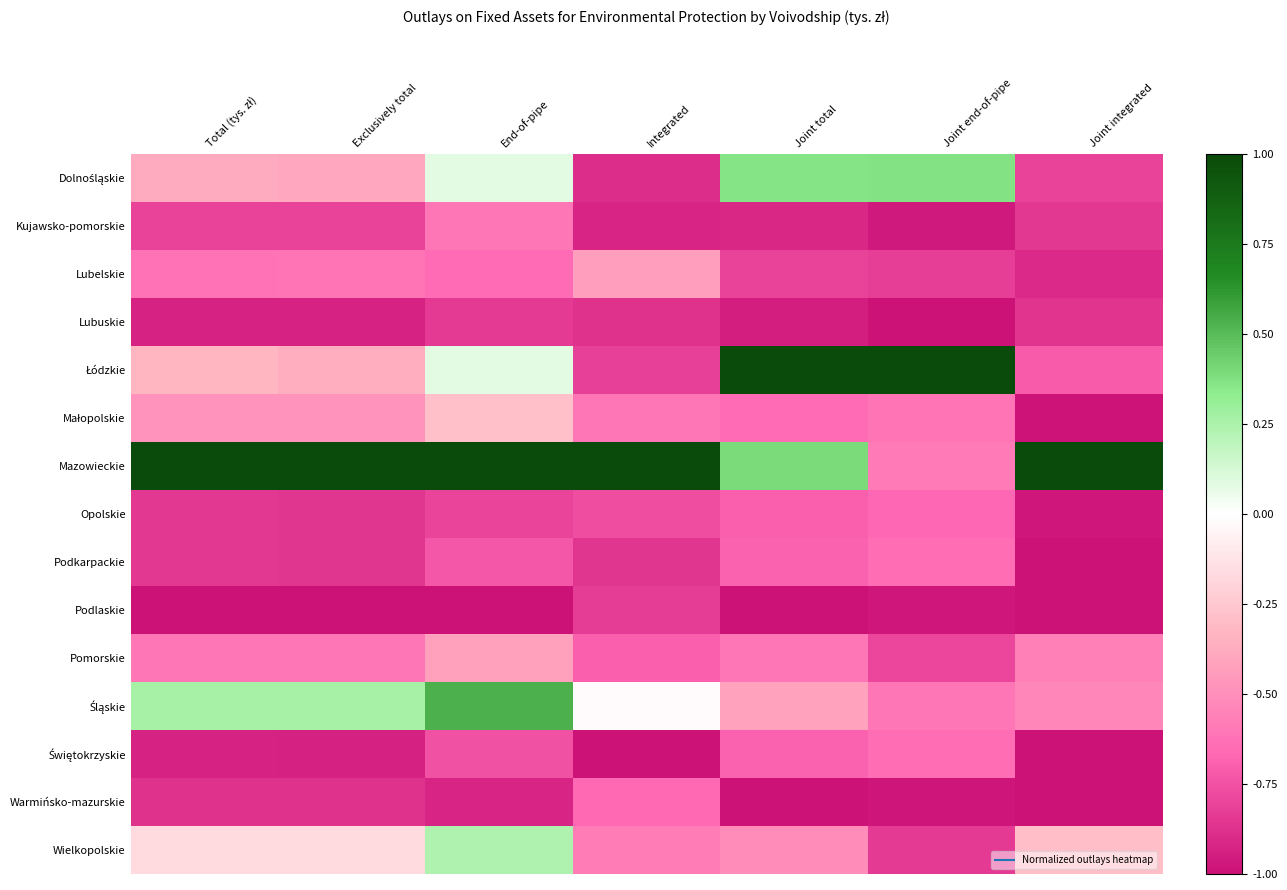

Which series has the widest spread of values?

Łódzkie